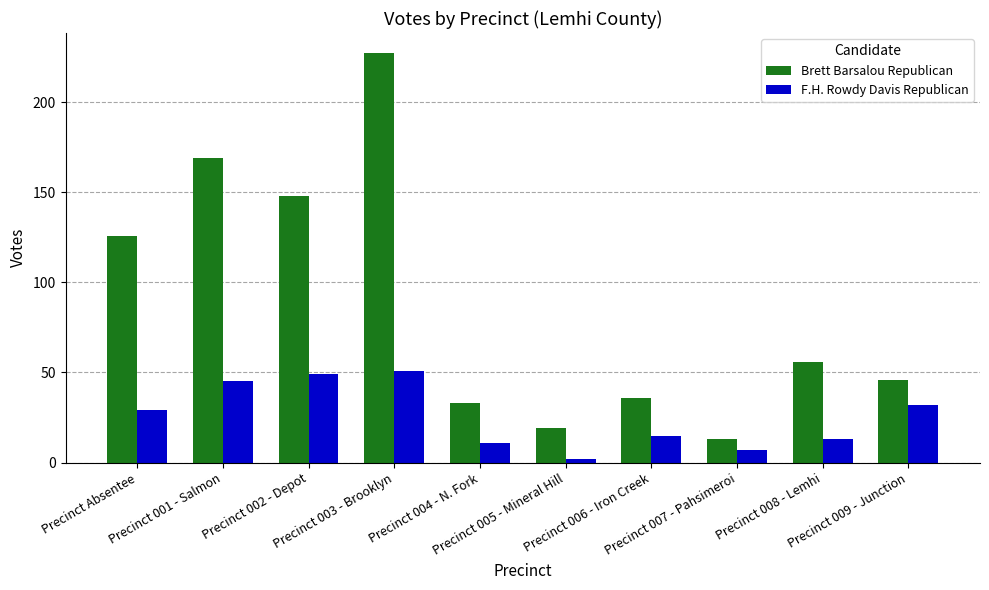

What position from the right is Precinct 008 - Lemhi?

2